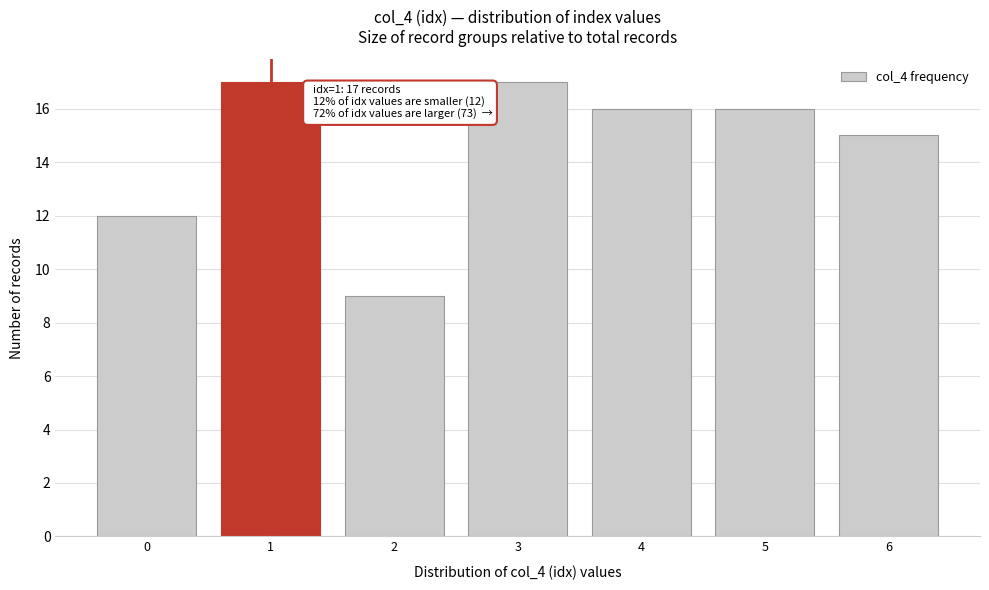

Reading left to right, transcribe all the data shown in this chart.

0=12	1=17	2=9	3=17	4=16	5=16	6=15